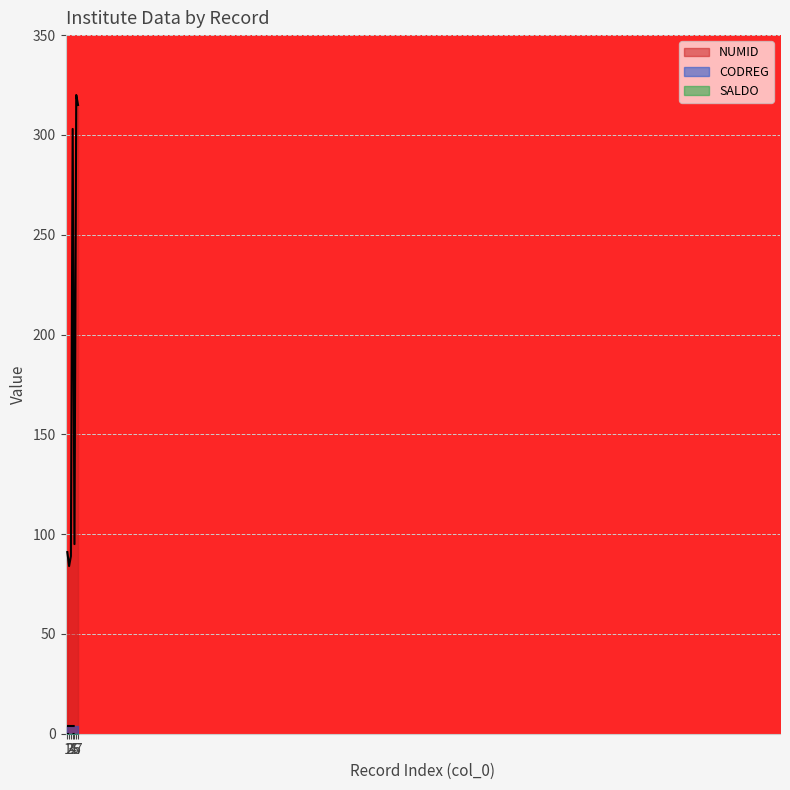

Reading left to right, transcribe all the data shown in this chart.

NUMID: 1=91	2=84	3=89	4=303	5=95	6=320	7=315
CODREG: 1=4	2=4	3=4	4=4	5=4	6=4	7=4
SALDO: 1=0	2=0	3=0	4=0	5=0	6=0	7=0